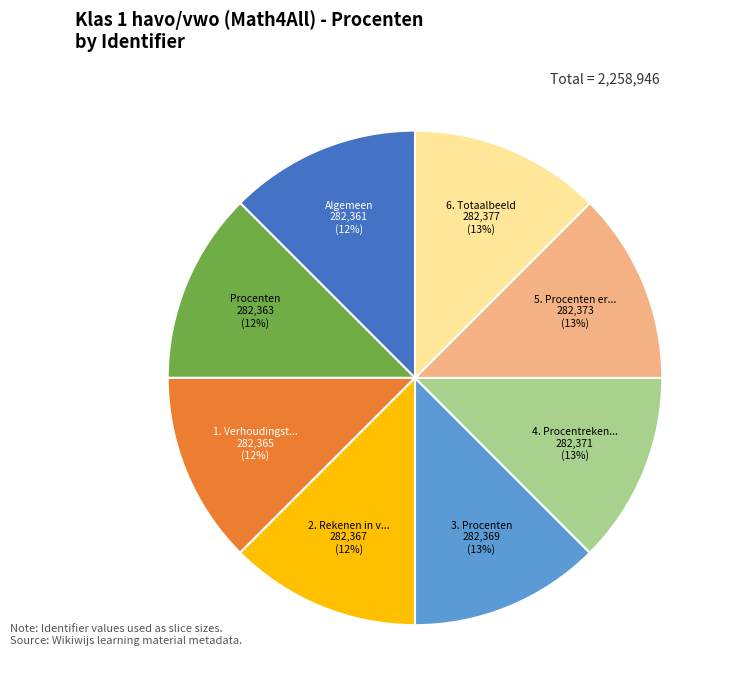

To the nearest percent, what is the average slice percentage?

12%